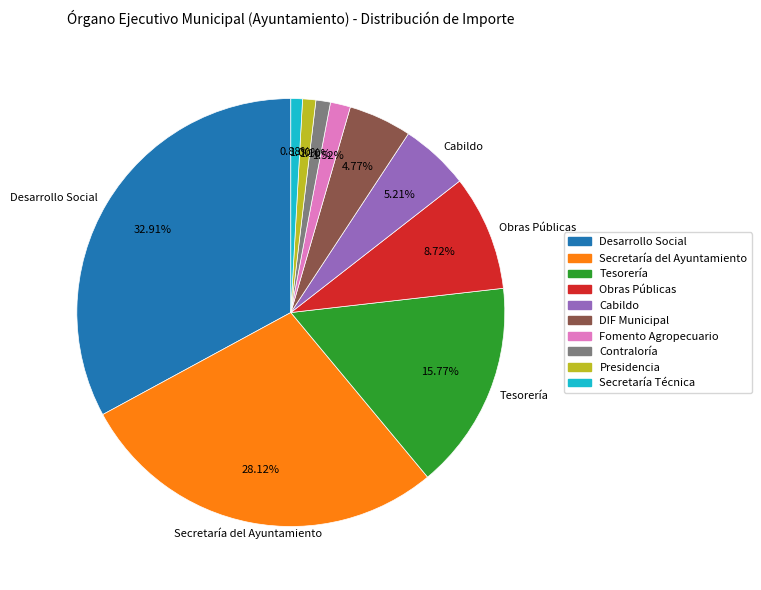

To the nearest percent, what is the difference between the largest and smallest slice percentages?

32%